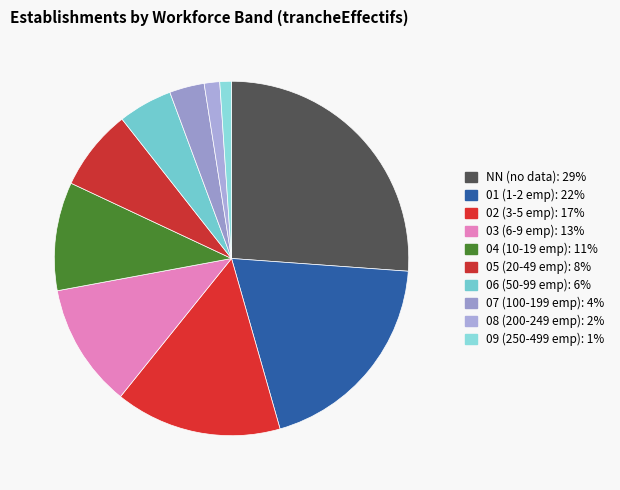

Does NN represent more than half of the total?

No